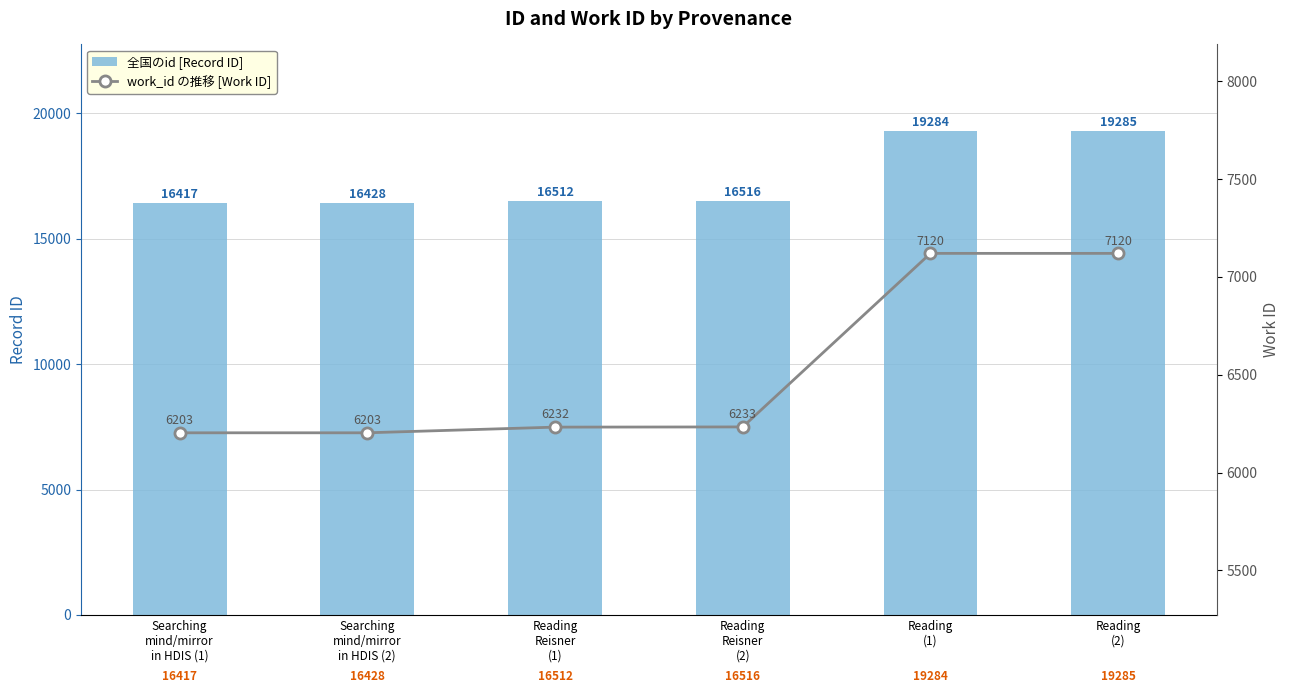

How many groups of bars are there?

6